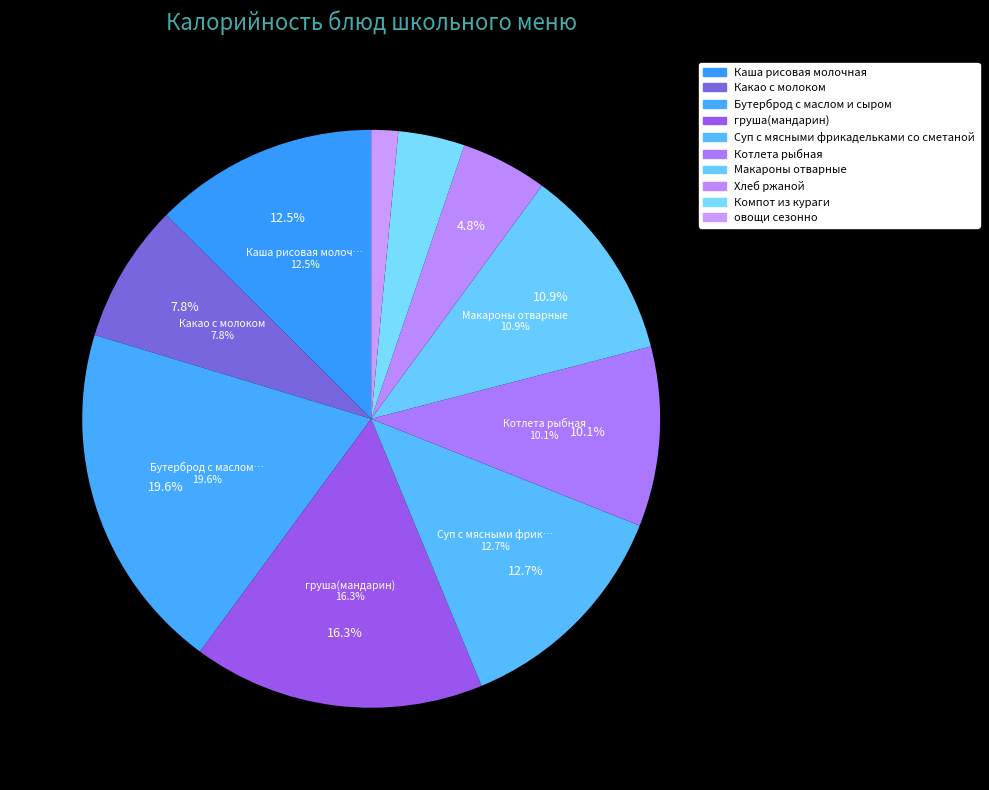

Is there a majority slice in this chart?

No